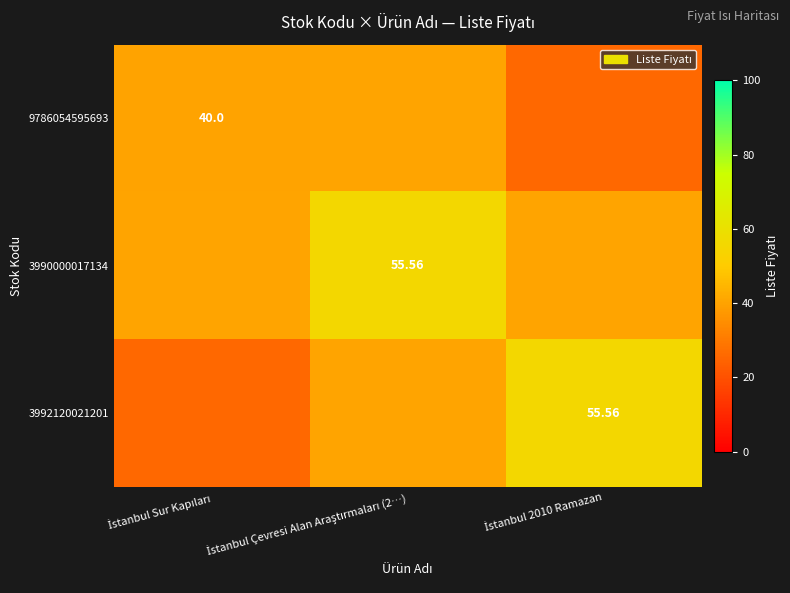

At how many categories does at least one series exceed 46?

2